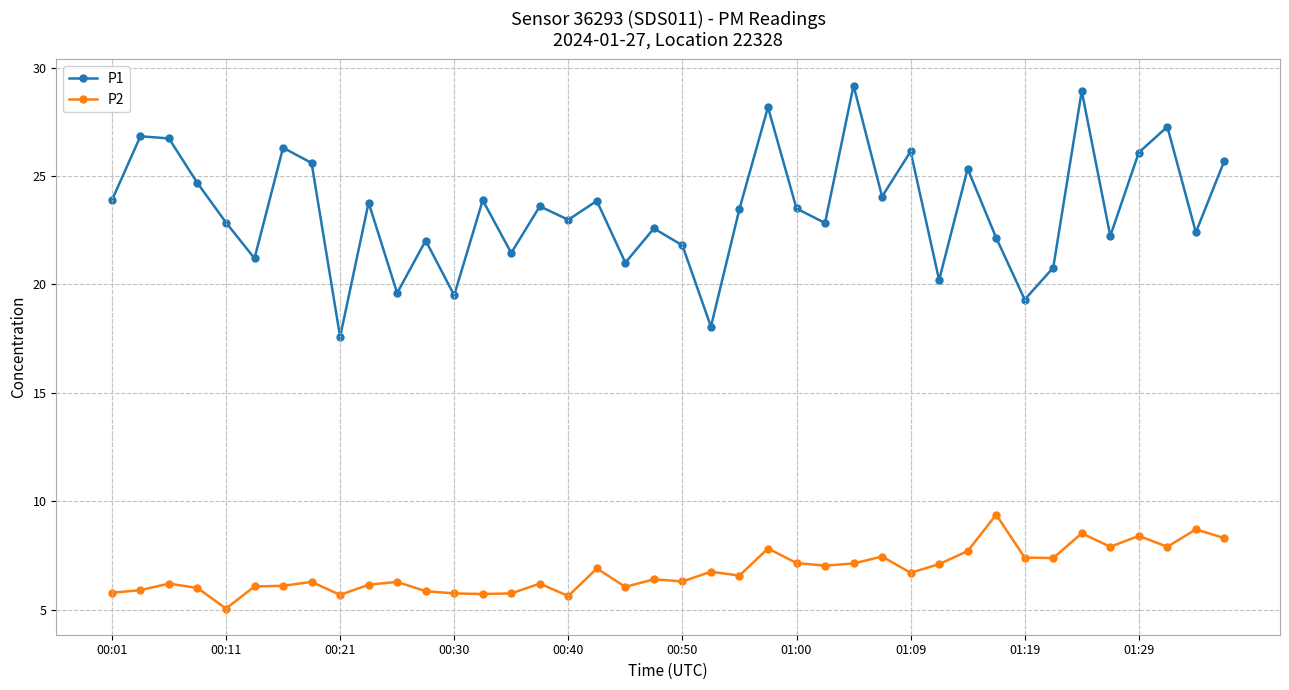

Which series has the widest spread of values?

P1